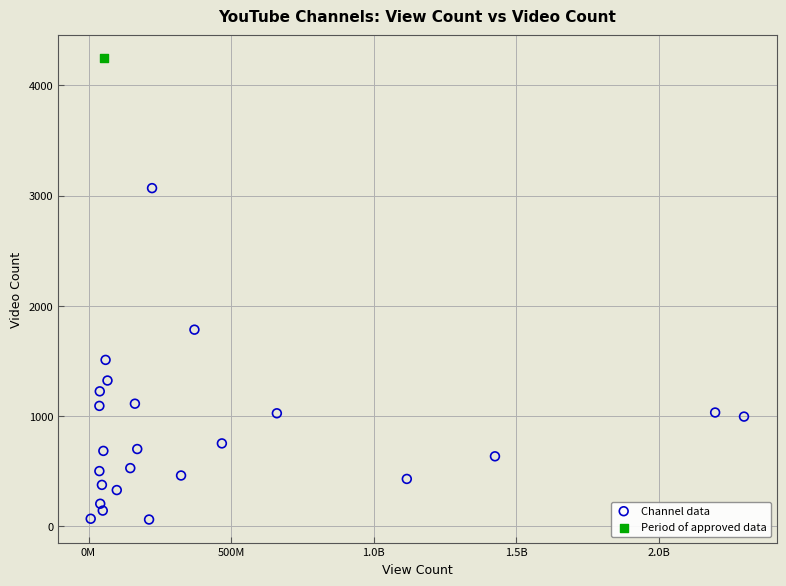

What are all the series names shown in the legend?

Channel data, Period of approved data